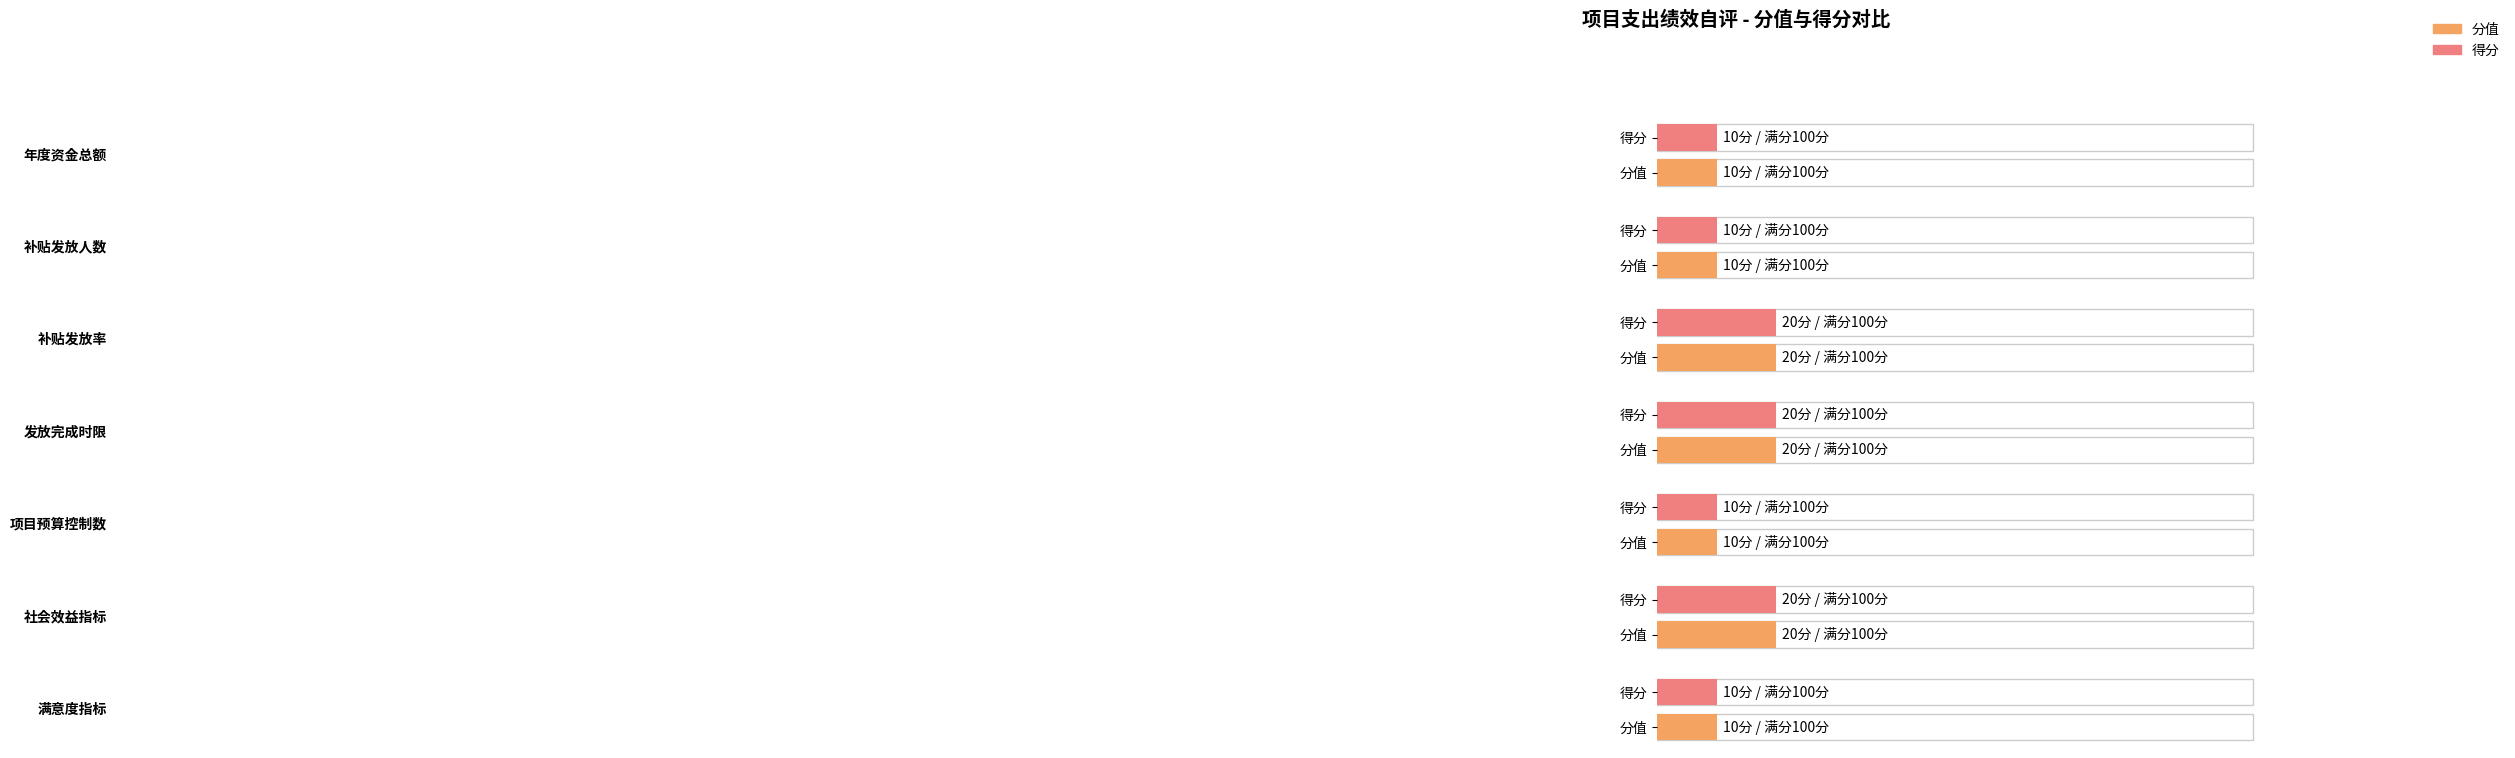

Is it true that 得分 equals 29 at 发放完成时限?

False